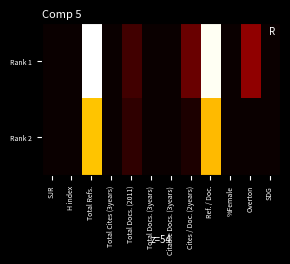

Between Overton and SDG, which series saw the biggest shift?

Rank 1